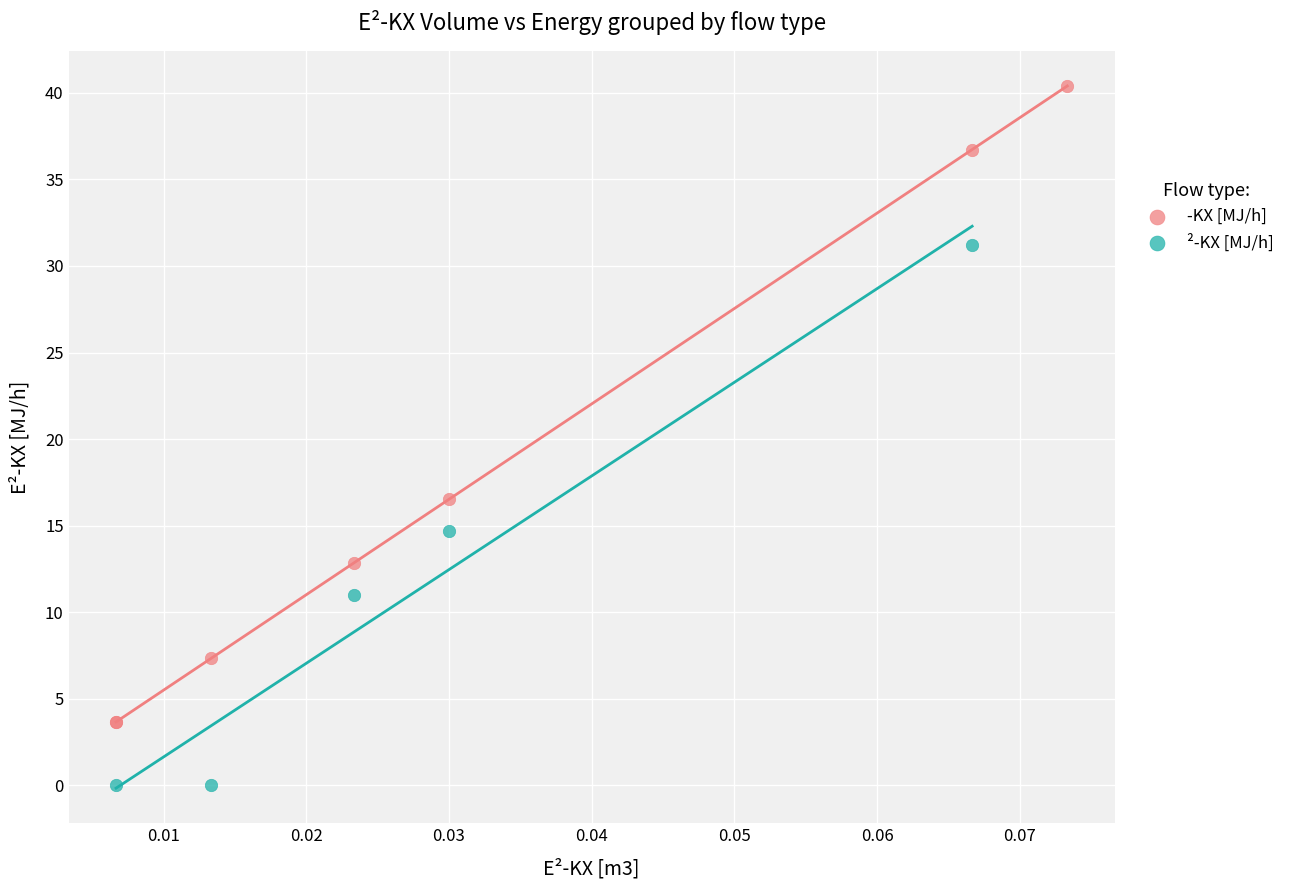

Which series reaches the maximum Y coordinate?

-KX [MJ/h]